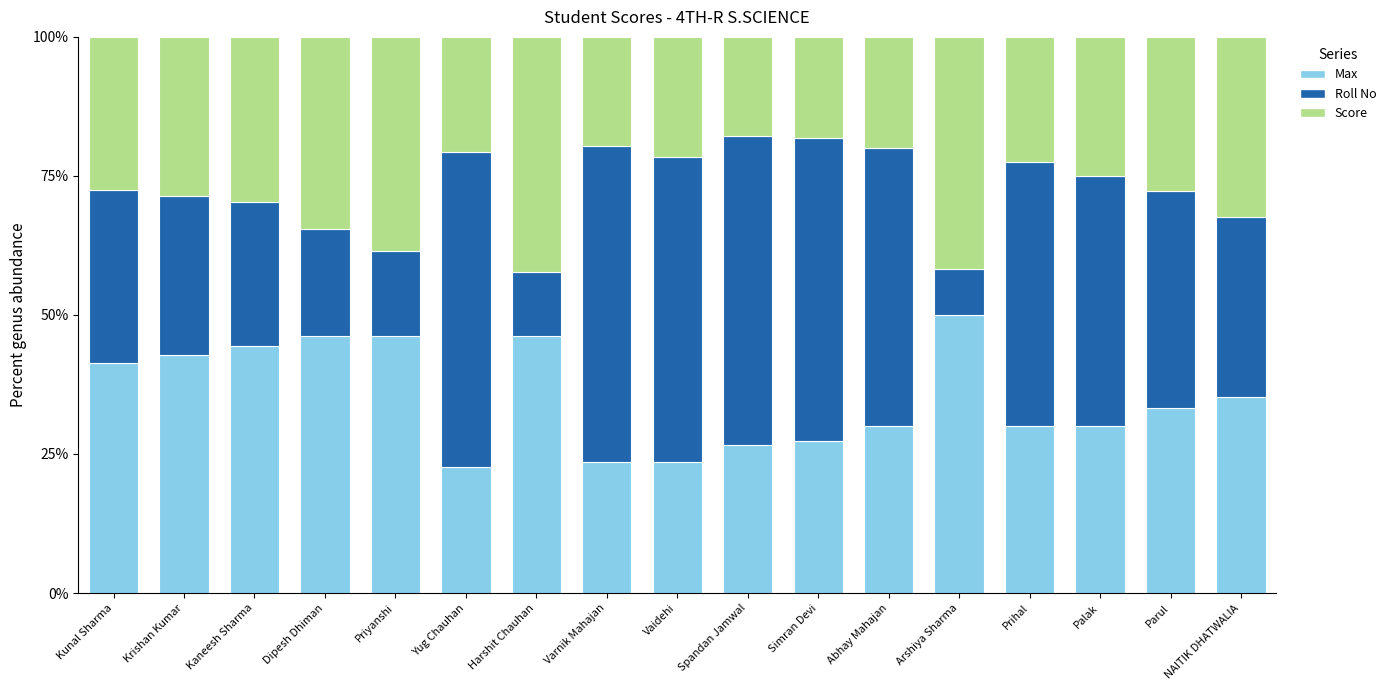

Is it true that Max equals 74.7 at Kaneesh Sharma?

False